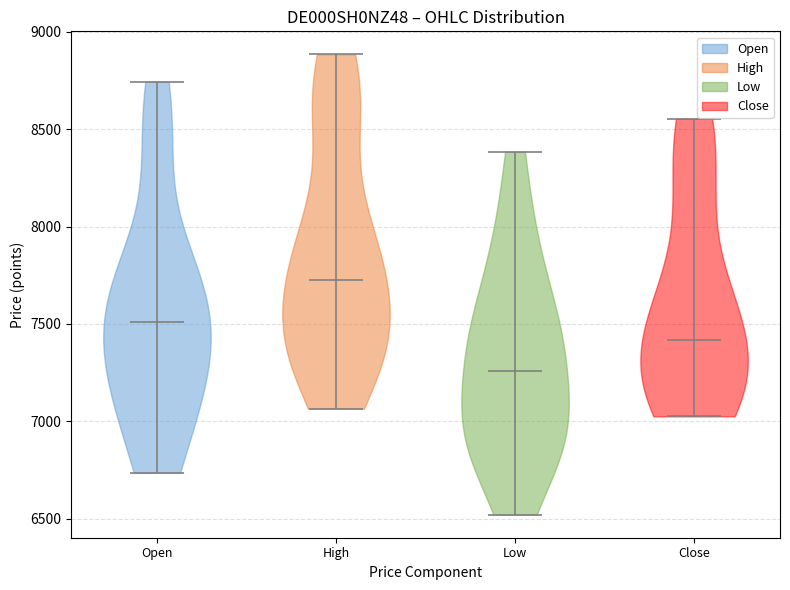

Which violin has the highest median line?

High